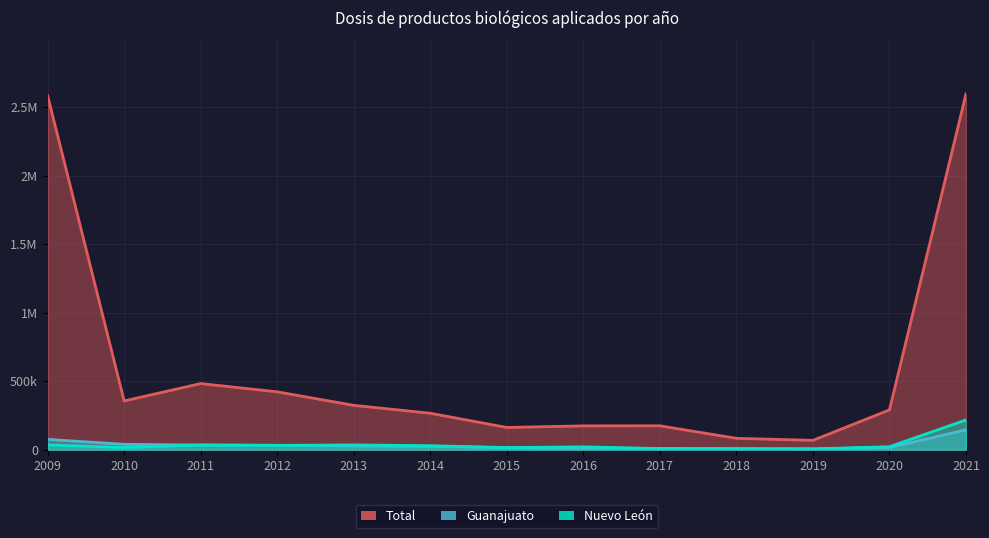

The Nuevo León series shows 121241 at 2021. True or false?

False